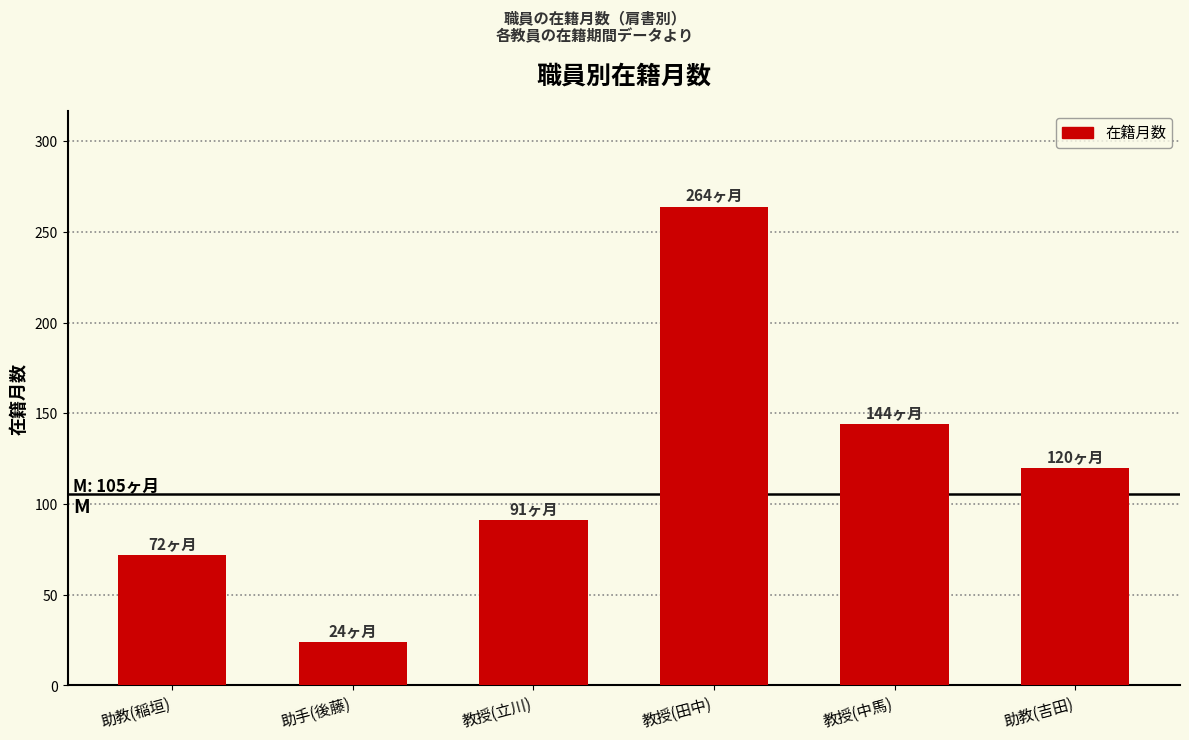

Rank the categories by value from lowest to highest.

助手(後藤), 助教(稲垣), 教授(立川), 助教(吉田), 教授(中馬), 教授(田中)